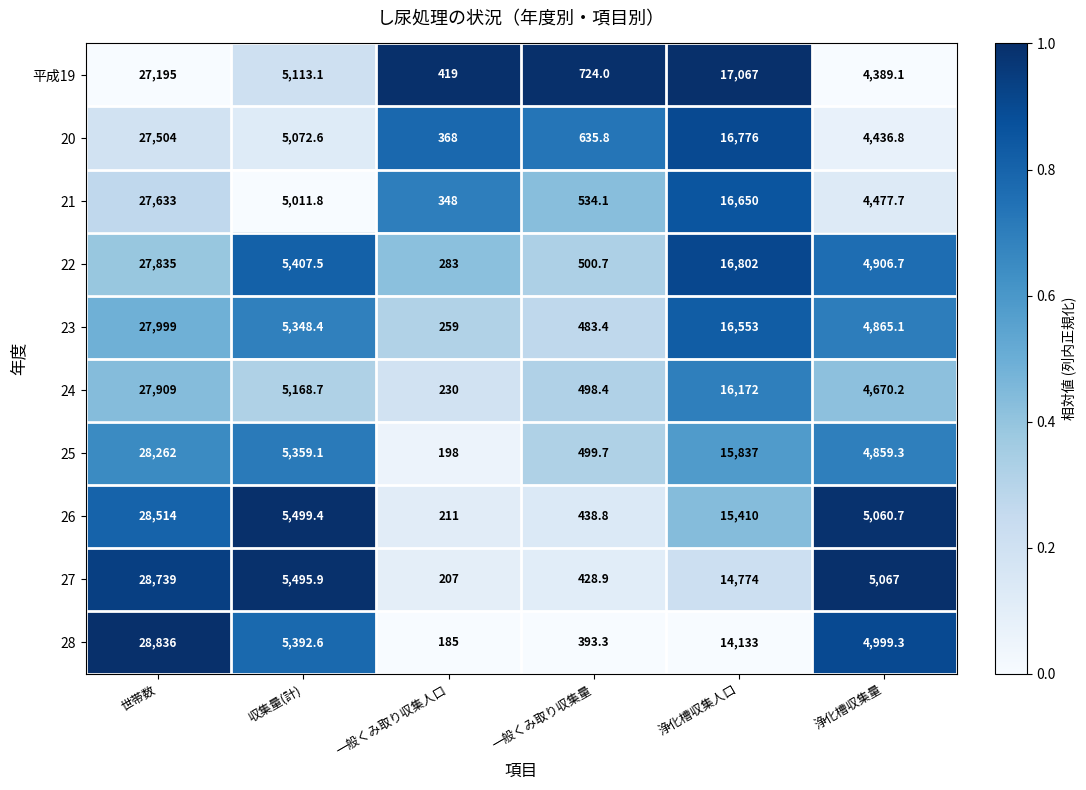

What is the sum of the 20 values at 浄化槽収集人口 and 世帯数?

44280.0